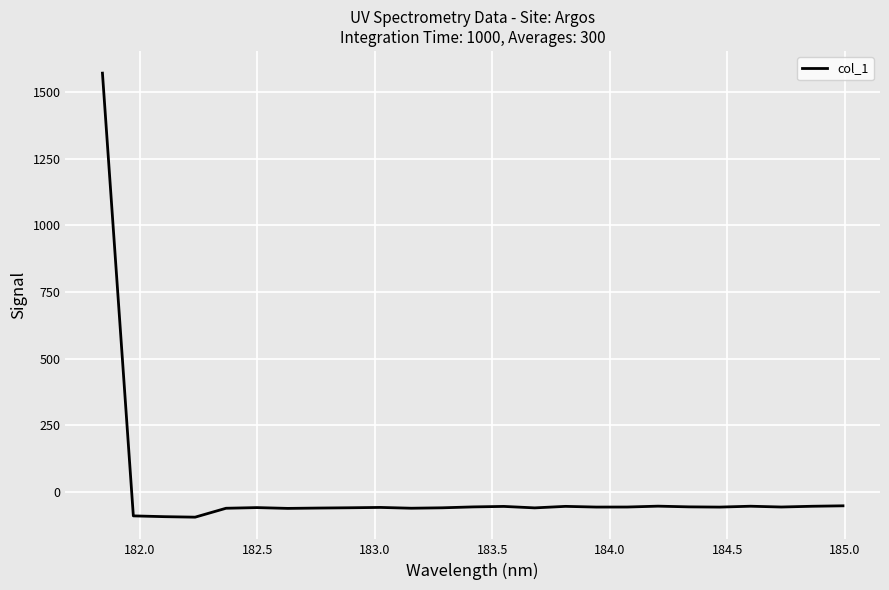

What is the difference between the maximum and minimum values?

1666.6